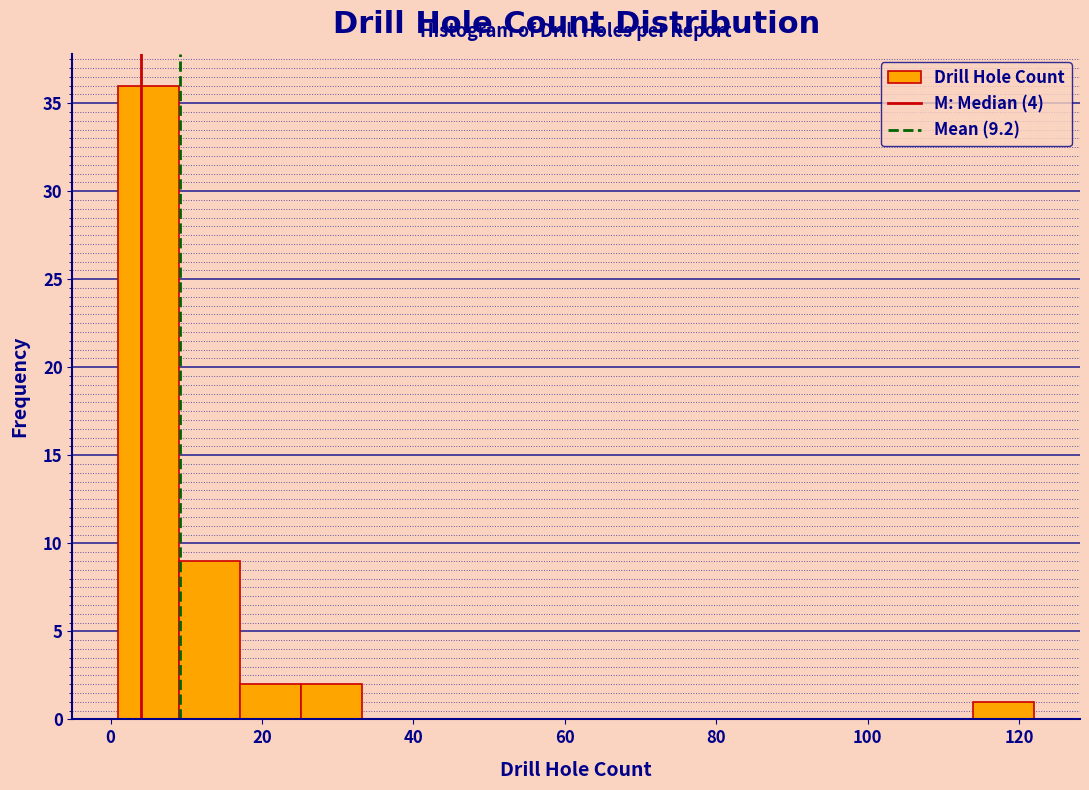

Over which range of the x-axis is the bar tallest?

2 to 10